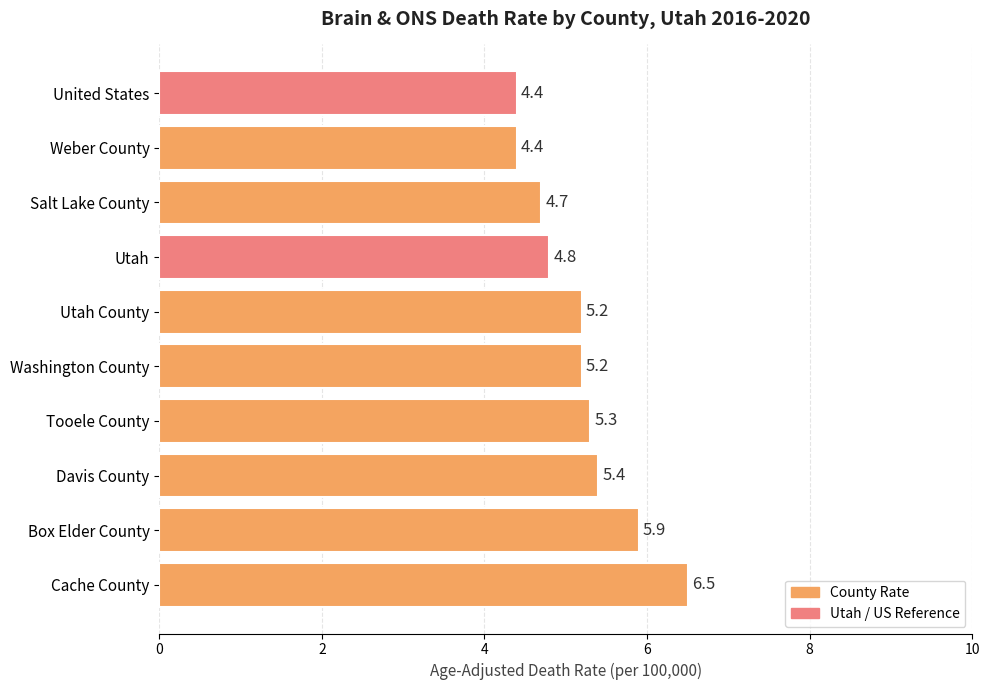

Reading top to bottom, transcribe all the data shown in this chart.

4.4	4.4	4.7	4.8	5.2	5.2	5.3	5.4	5.9	6.5